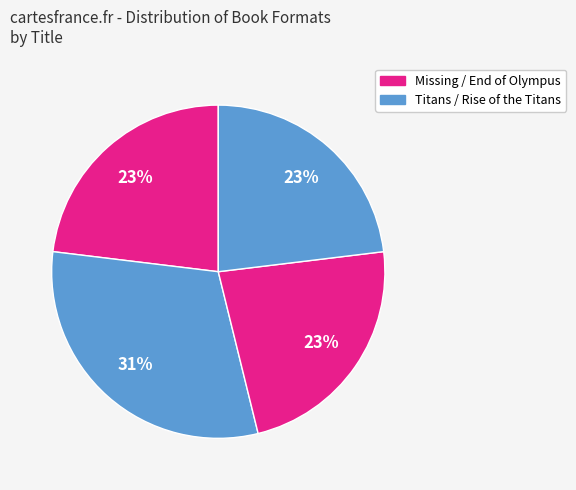

How many segments does this pie chart have?

4